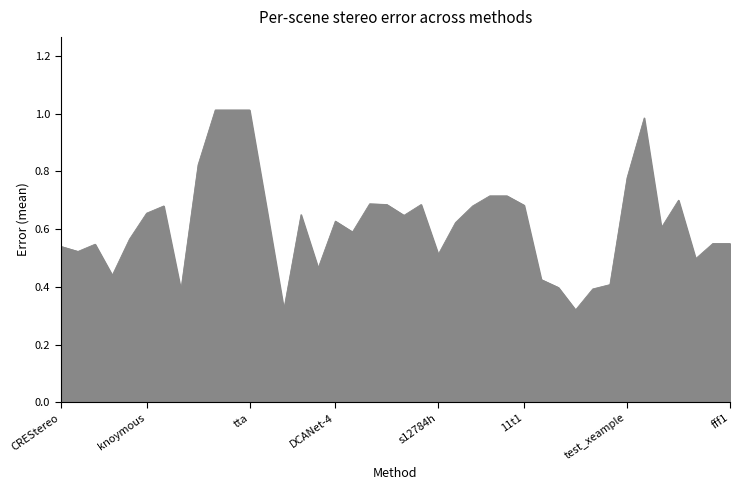

How many lines are shown in the chart?

1